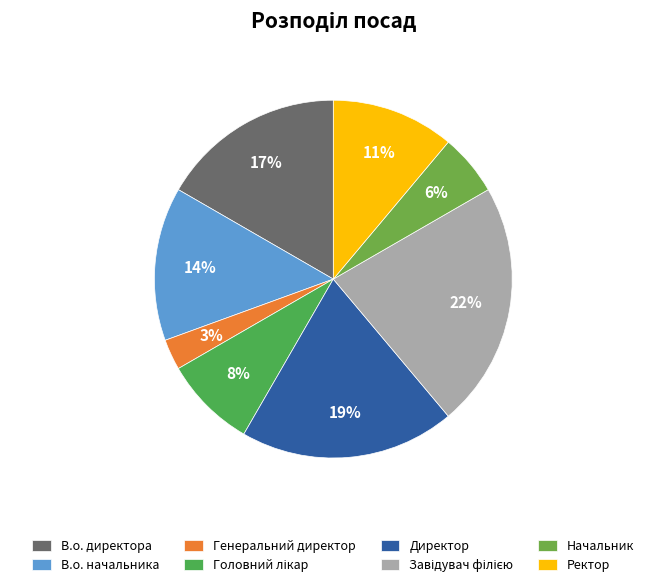

Which category has the smallest portion of the pie?

Генеральний директор